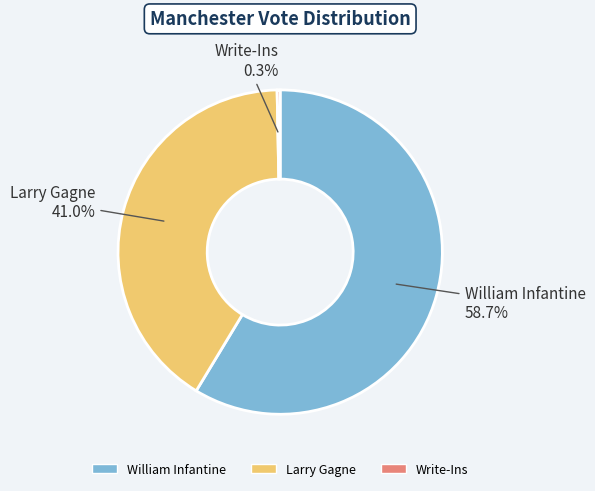

The William Infantine slice represents 69% of the pie. True or false?

False